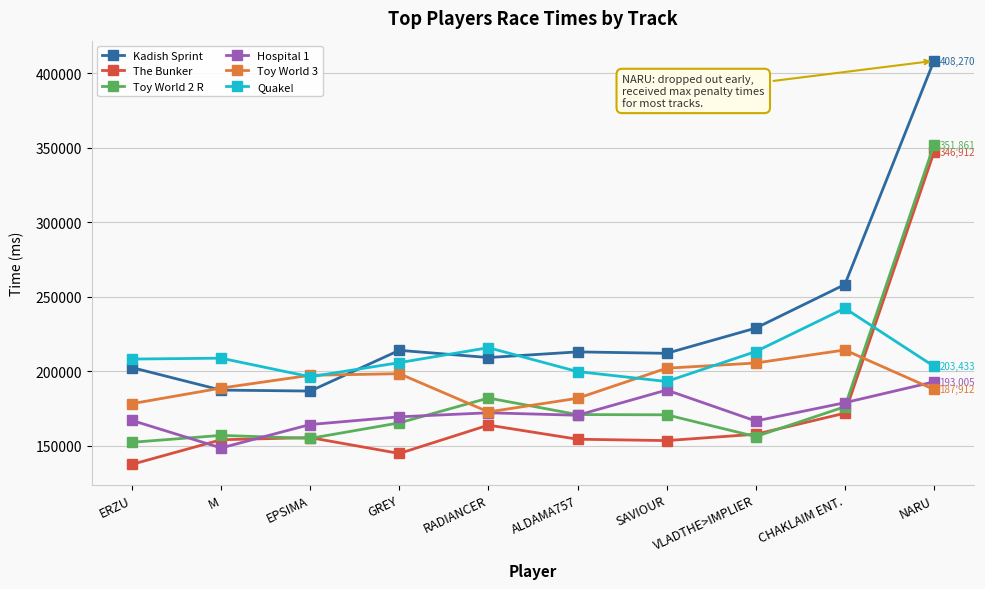

What is the minimum value shown in the chart?

137674